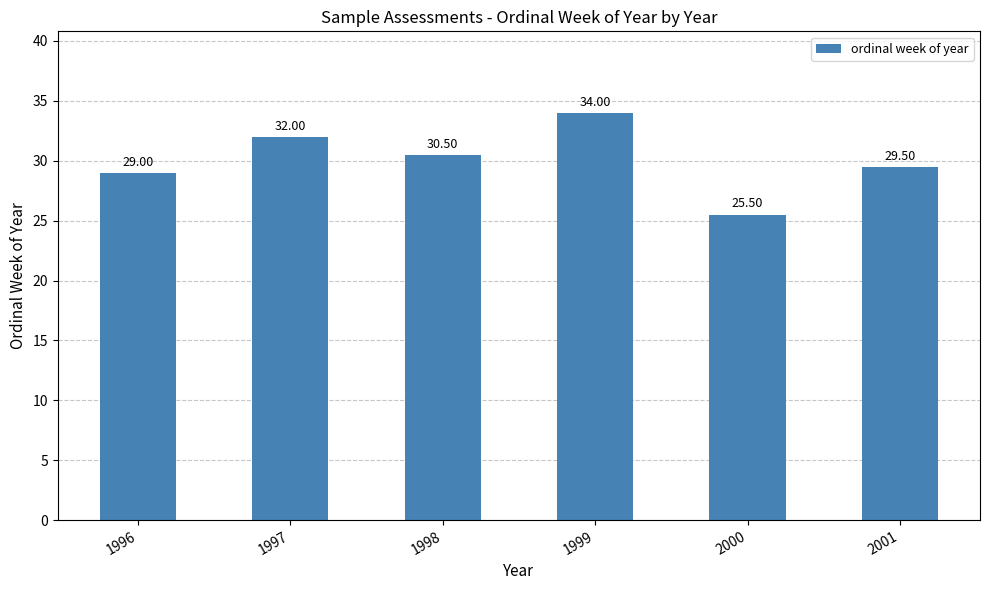

How many bars are there in total?

6